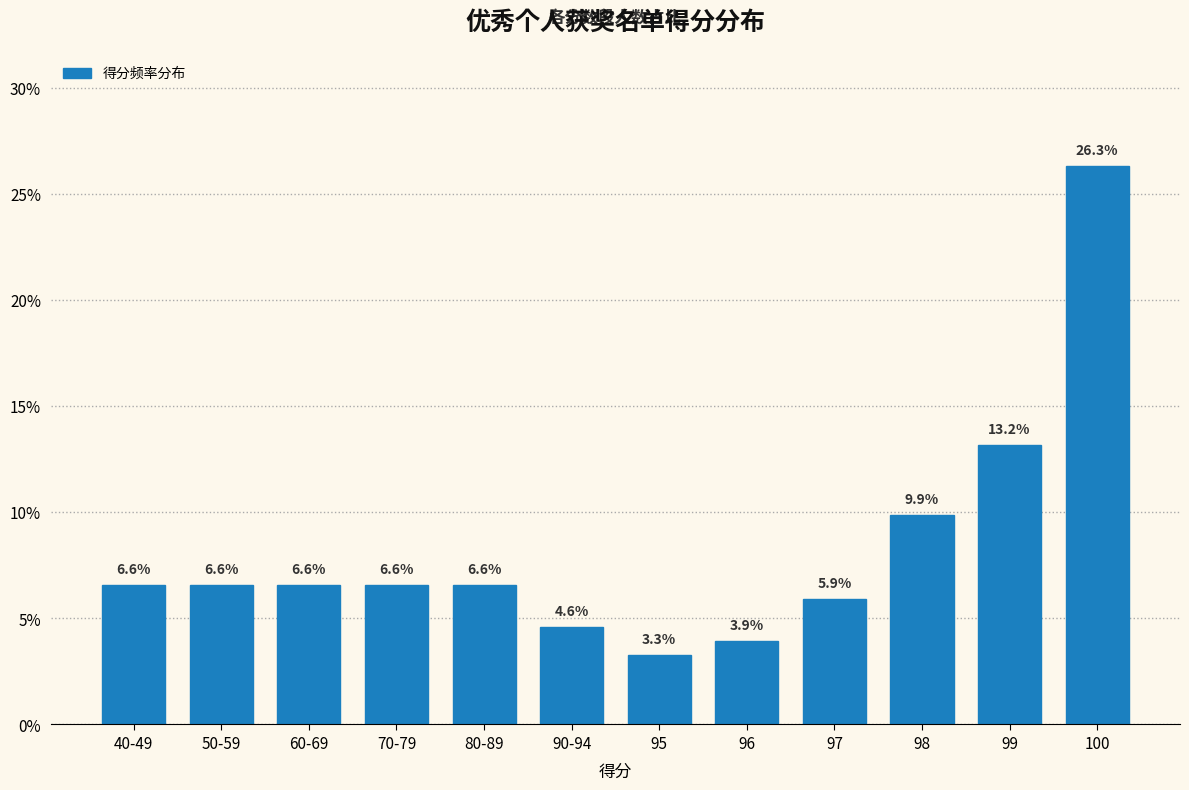

Reading left to right, transcribe all the data shown in this chart.

40-49=6.6	50-59=6.6	60-69=6.6	70-79=6.6	80-89=6.6	90-94=4.6	95=3.3	96=3.9	97=5.9	98=9.9	99=13.2	100=26.3